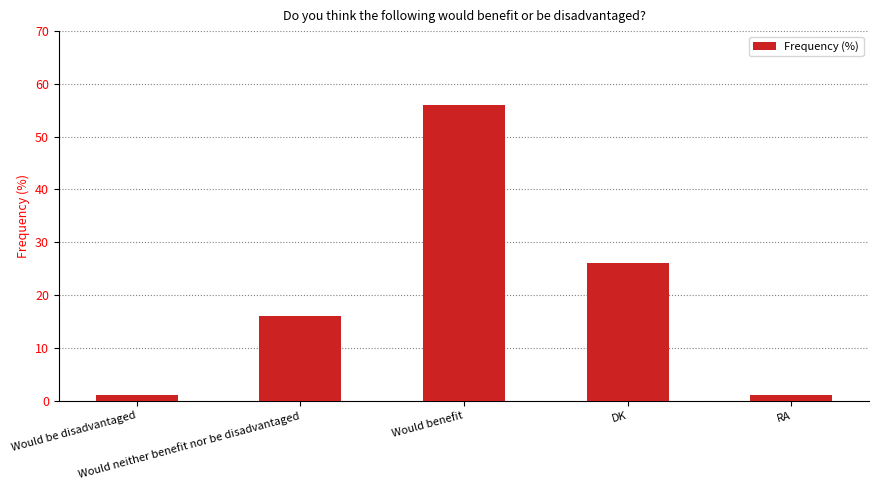

The chart shows a value of 15 at Would benefit. True or false?

False